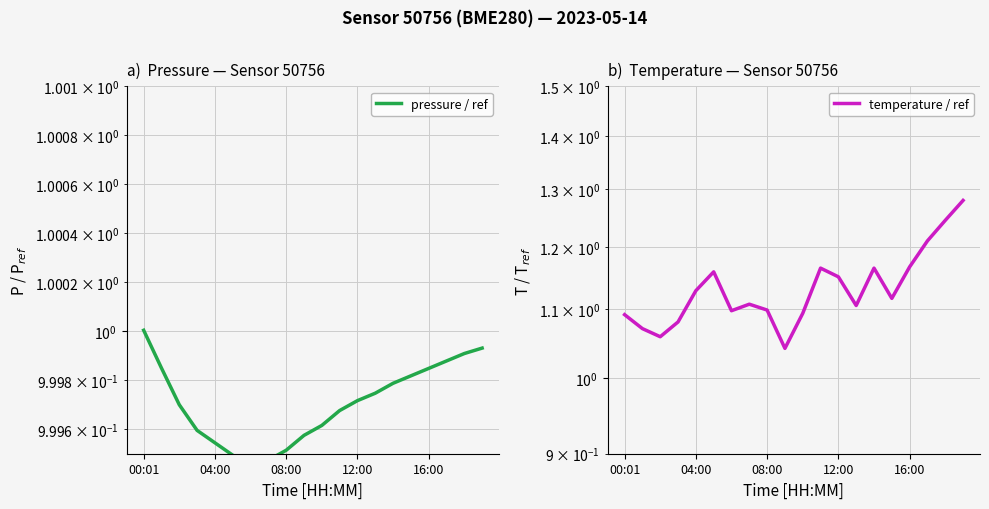

Reading right to left, what are all the values shown in this chart?

pressure / ref: 1.0	1.0	1.0	1.0	1.0	1.0	1.0	1.0	1.0	1.0	1.0	1.0	1.0	1.0	1.0	1.0	1.0	1.0	1.0	1.0
temperature / ref: 1.3	1.2	1.2	1.2	1.1	1.2	1.1	1.2	1.2	1.1	1.0	1.1	1.1	1.1	1.2	1.1	1.1	1.1	1.1	1.1